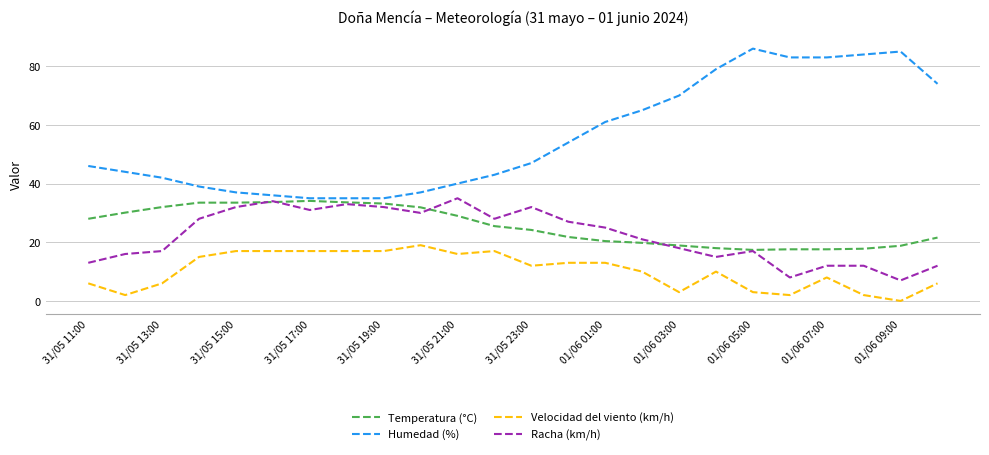

Which series has the widest spread of values?

Humedad (%)